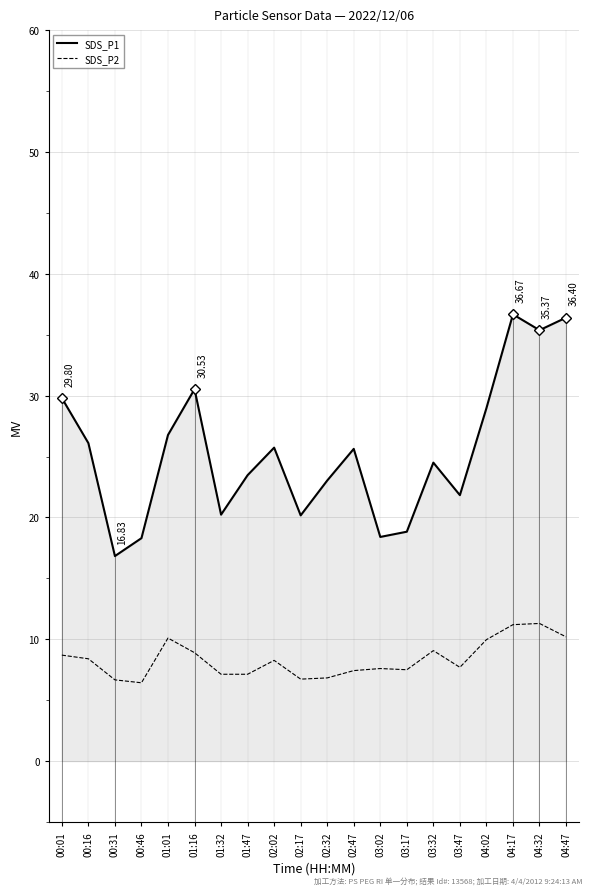

At which label does SDS_P1 reach its minimum?

00:31